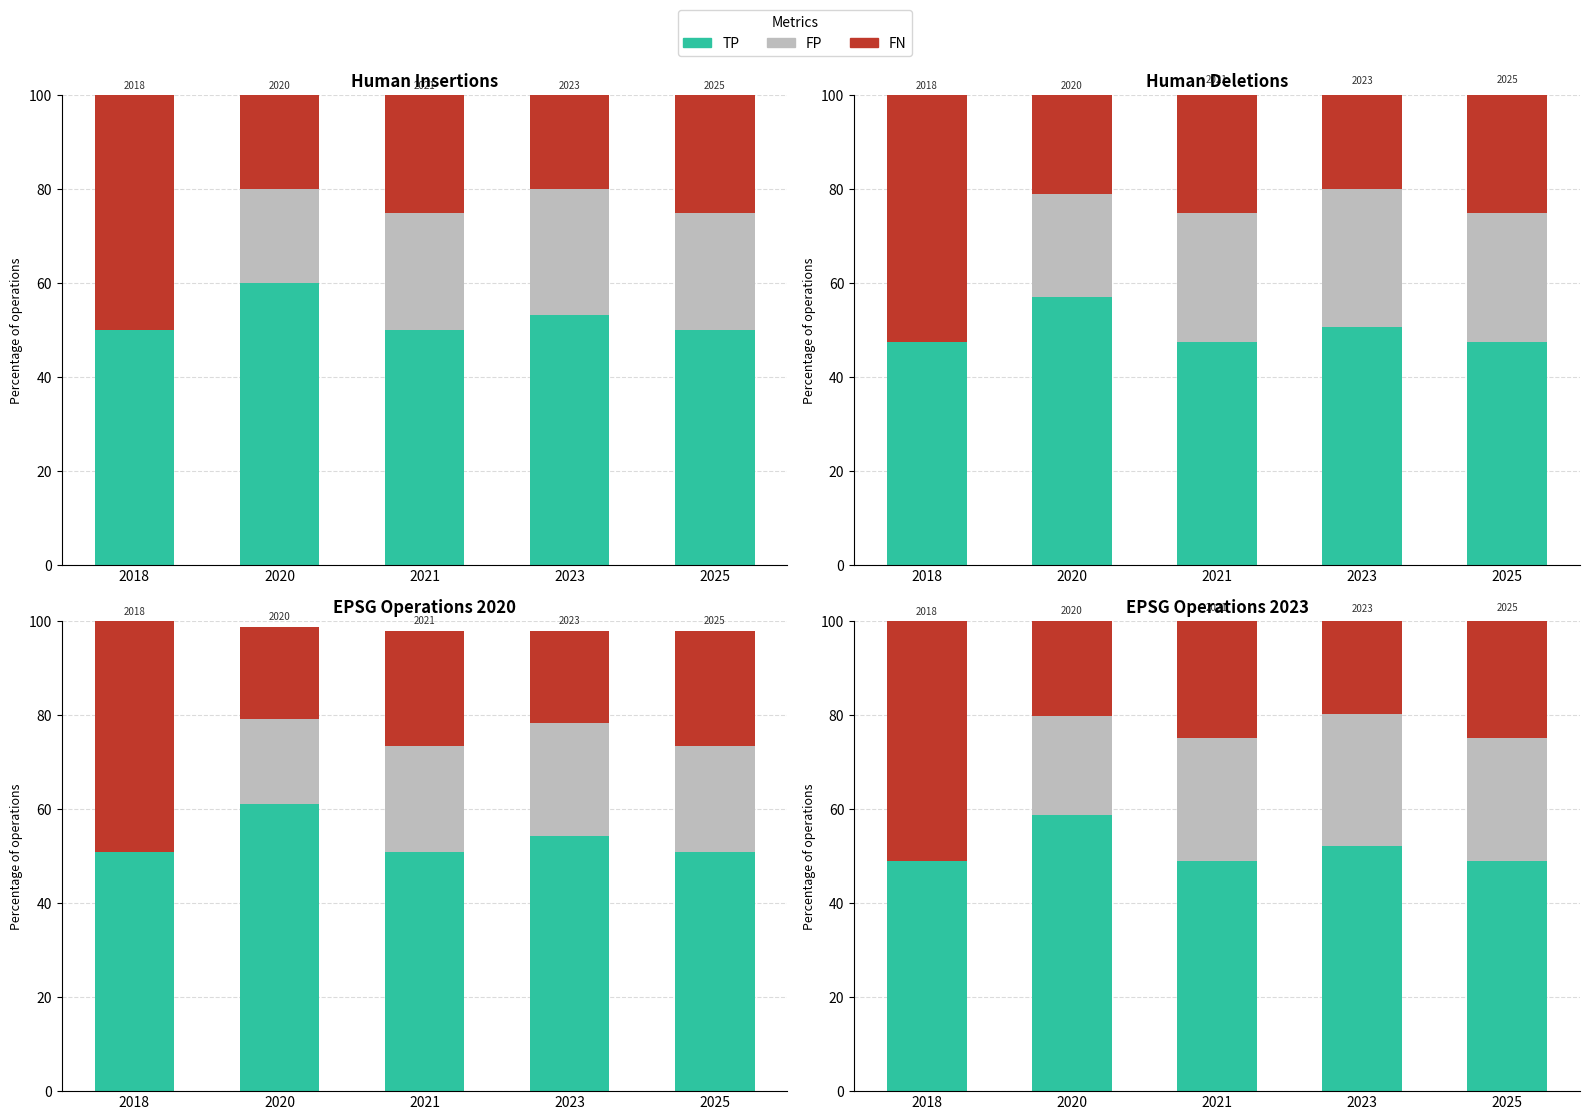

At which category is the sum across all series the highest?

2021